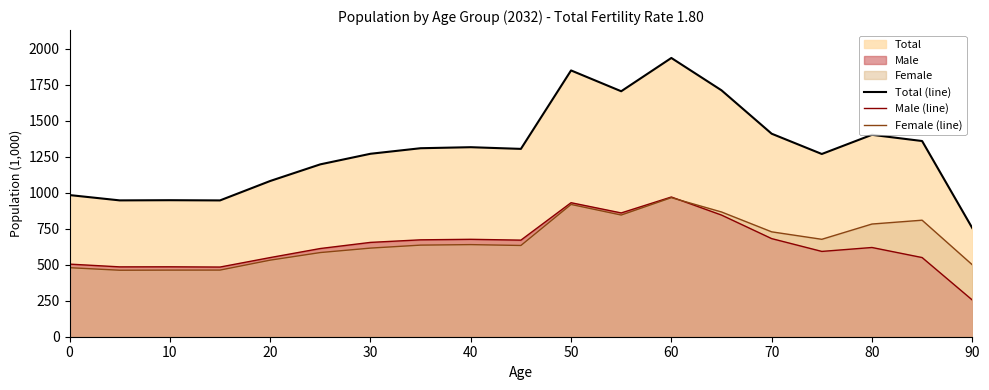

What is the difference between the maximum and minimum values in the Total (line) series?

1180.8